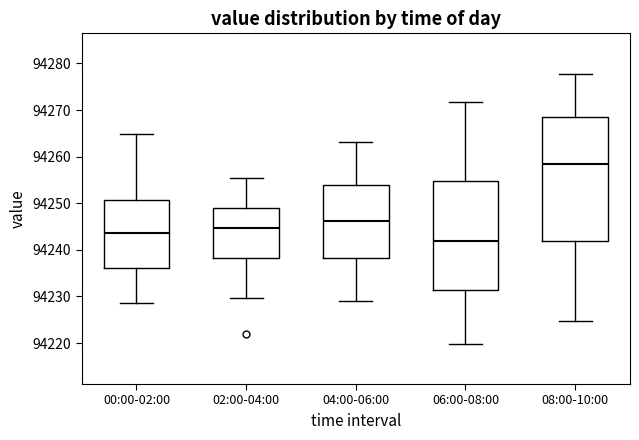

Reading left to right, read every box against the y-axis: the position of its median line, the range the box covers, and the ends of its whiskers. The values are not printed on the chart, so give them approximately, as read against the axis.

00:00-02:00: median 94244, box 94236 to 94251, whiskers 94229 to 94265
02:00-04:00: median 94245, box 94238 to 94249, whiskers 94230 to 94255
04:00-06:00: median 94246, box 94238 to 94254, whiskers 94229 to 94263
06:00-08:00: median 94242, box 94231 to 94255, whiskers 94220 to 94272
08:00-10:00: median 94258, box 94242 to 94269, whiskers 94225 to 94278